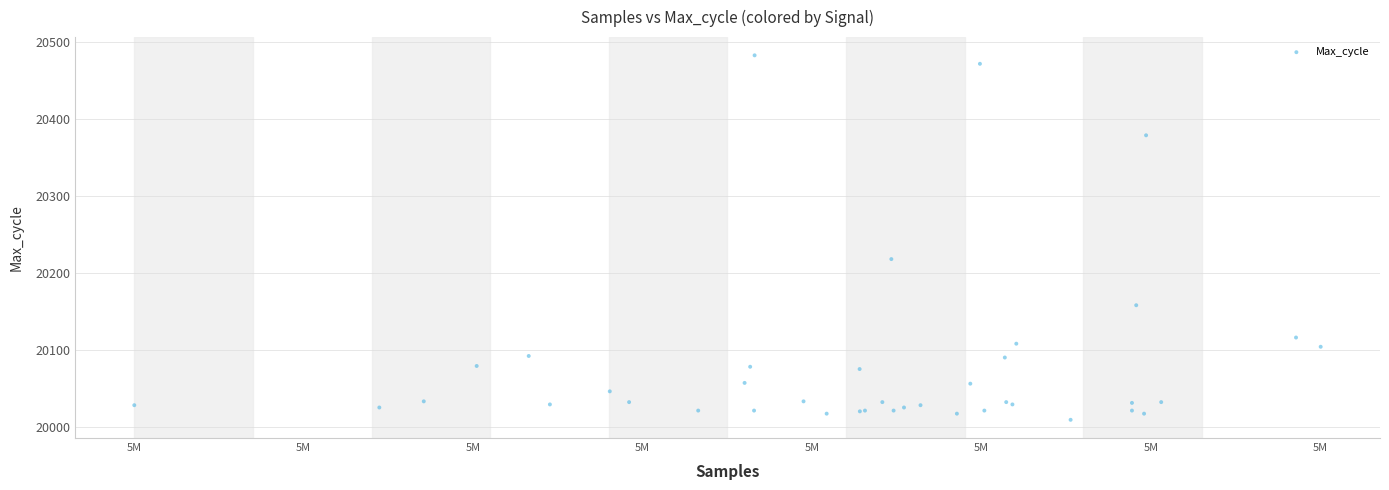

What Y value in the scatter plot is closest to 20246?

20218